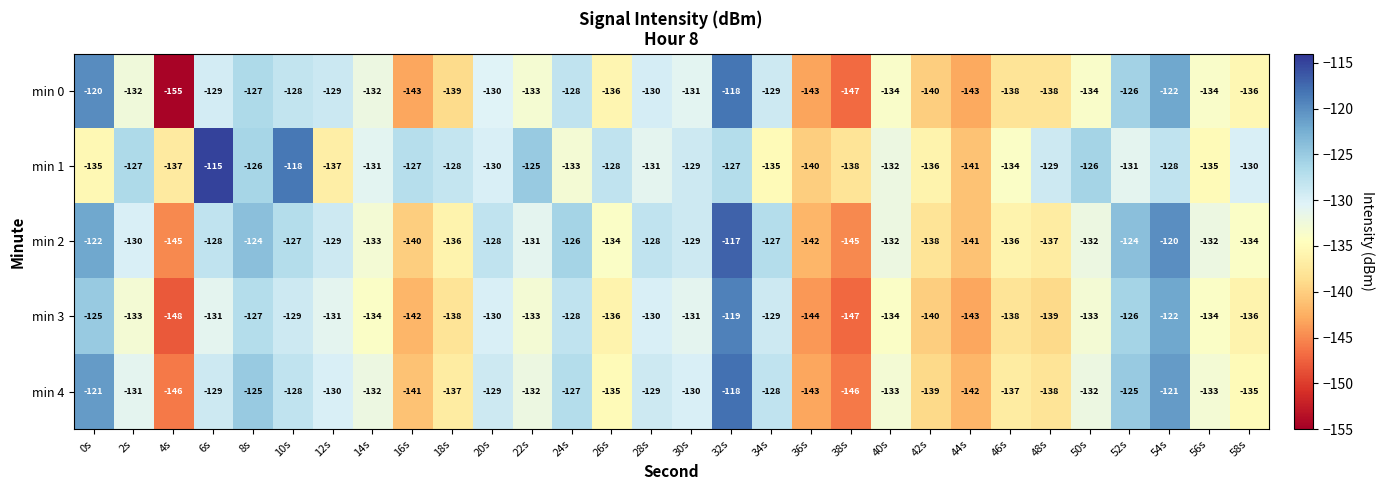

Which series has the largest total across all categories?

min 1